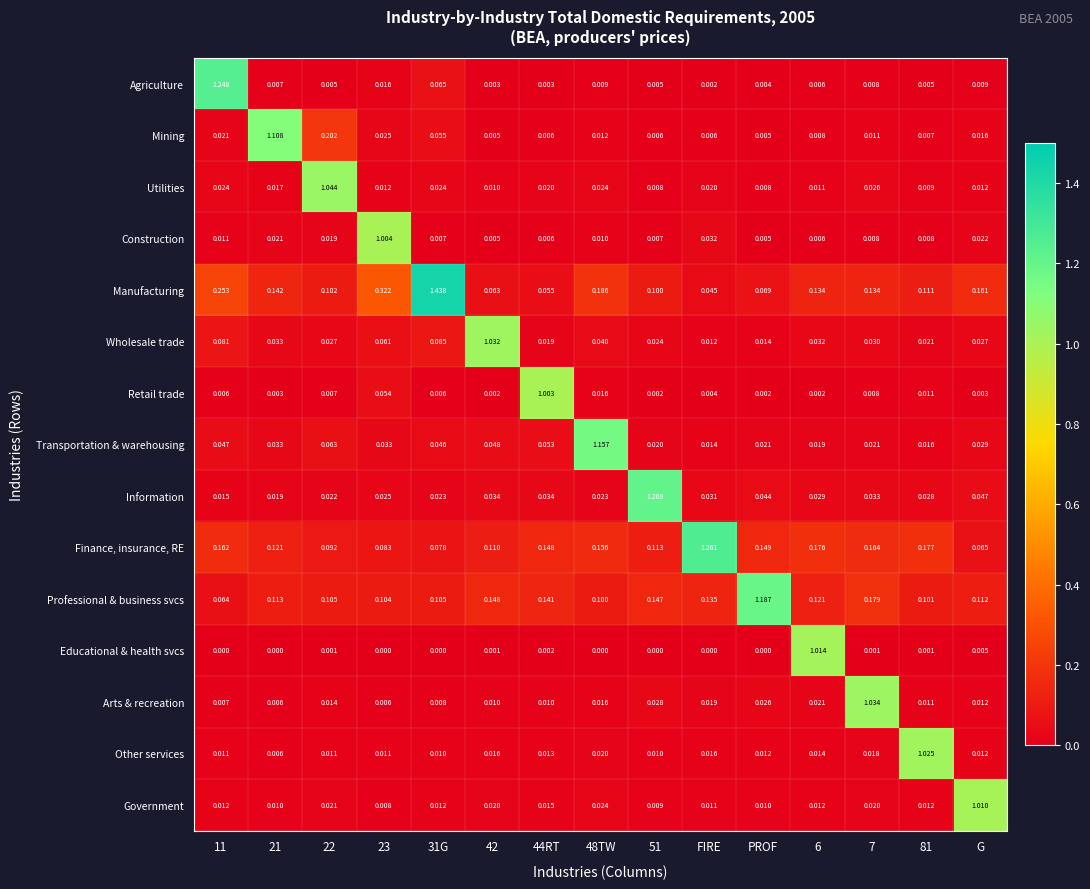

Which series has the largest range (max minus min)?

Manufacturing